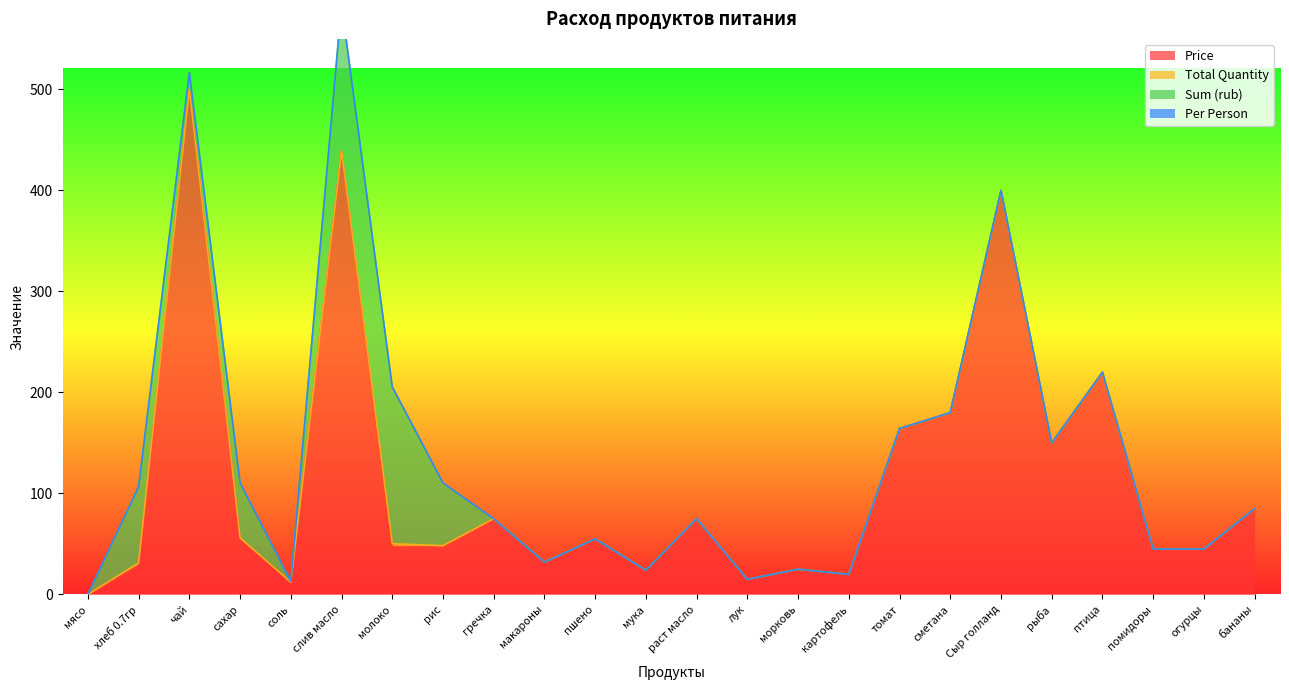

At which label is Price closest to 250?

птица